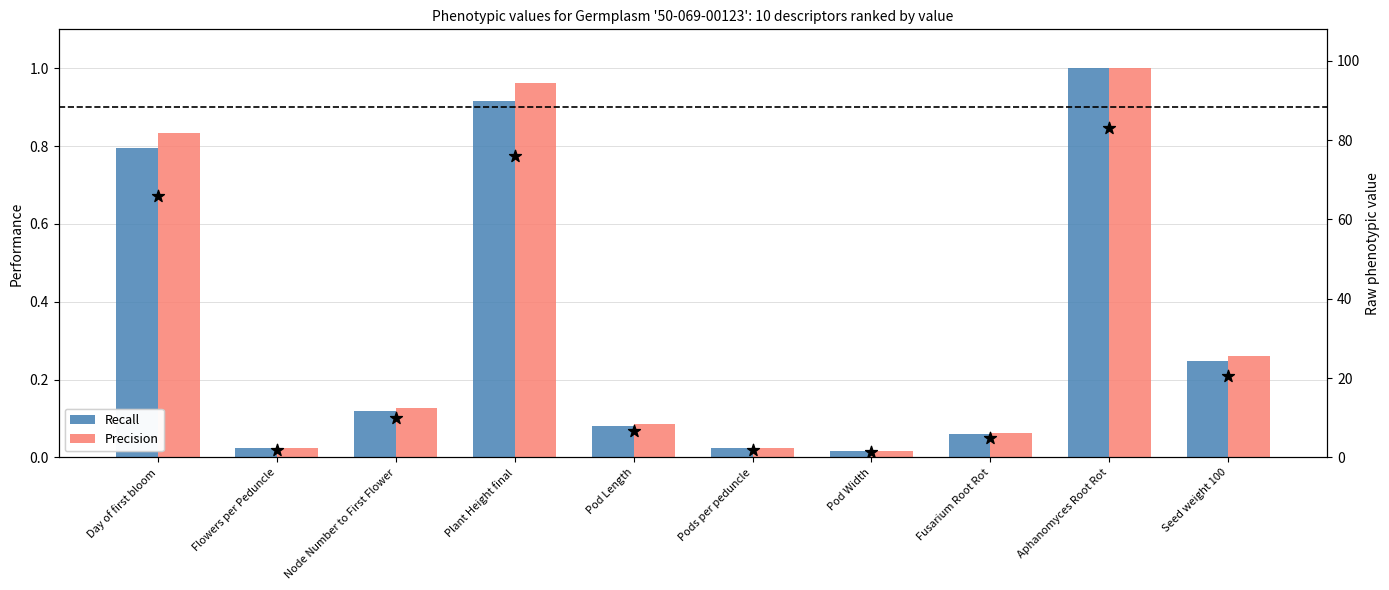

At how many categories does at least one series exceed 51?

3